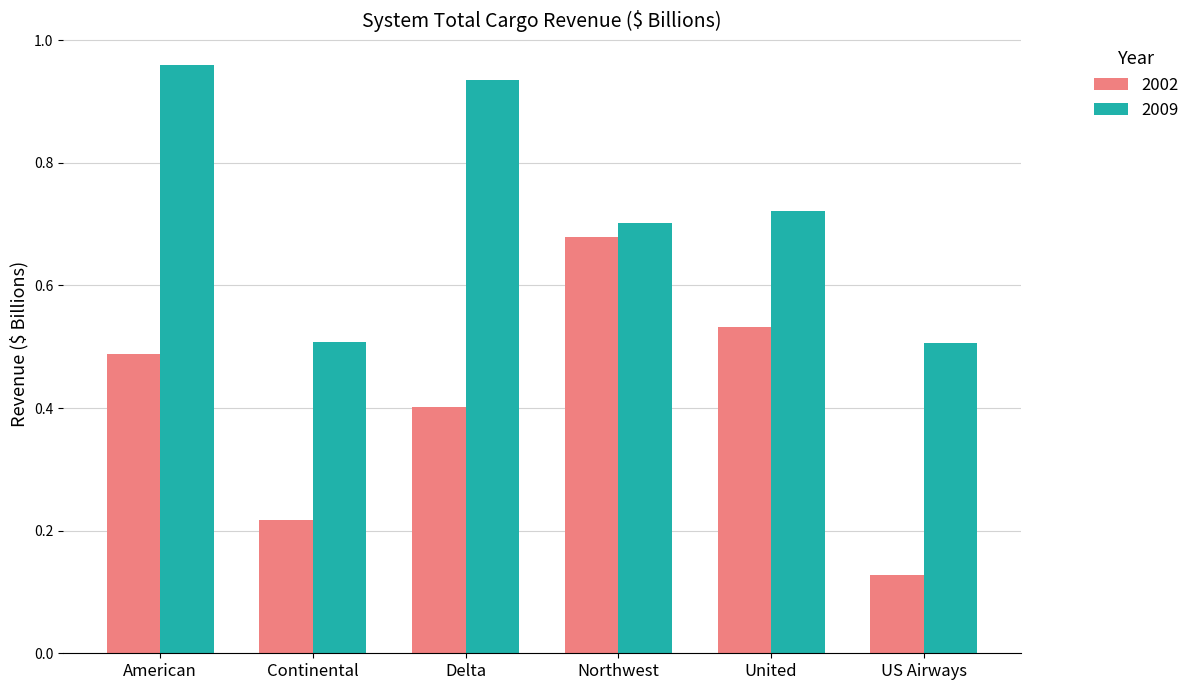

What is the value of the 2002 bar at the 3rd from the left?

0.4